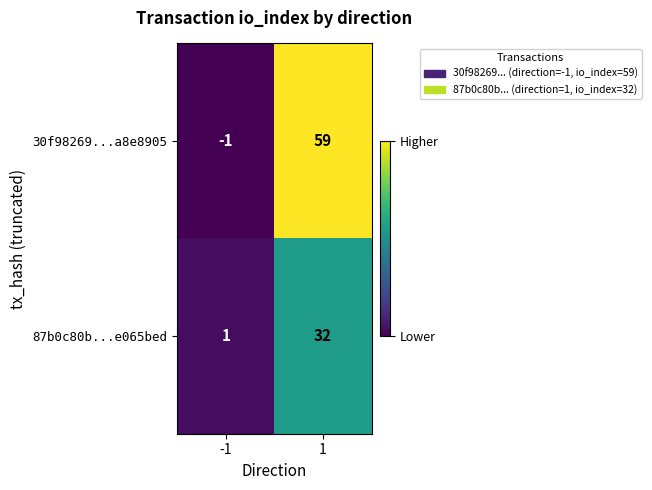

Reading right to left, list all the values displayed in this chart.

30f98269...a8e8905: 1=59	-1=-1
87b0c80b...e065bed: 1=32	-1=1